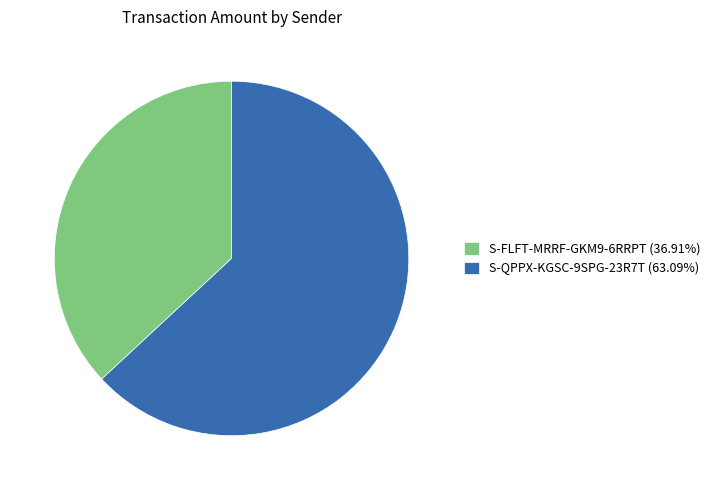

Which has a higher value, S-QPPX-KGSC-9SPG-23R7T or S-FLFT-MRRF-GKM9-6RRPT?

S-QPPX-KGSC-9SPG-23R7T